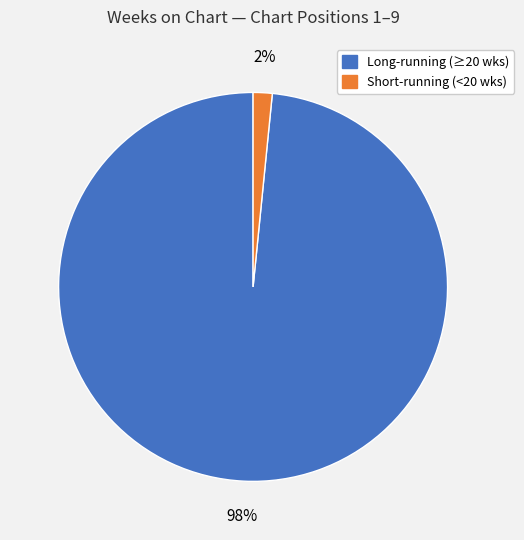

Does any single category account for the majority?

Yes